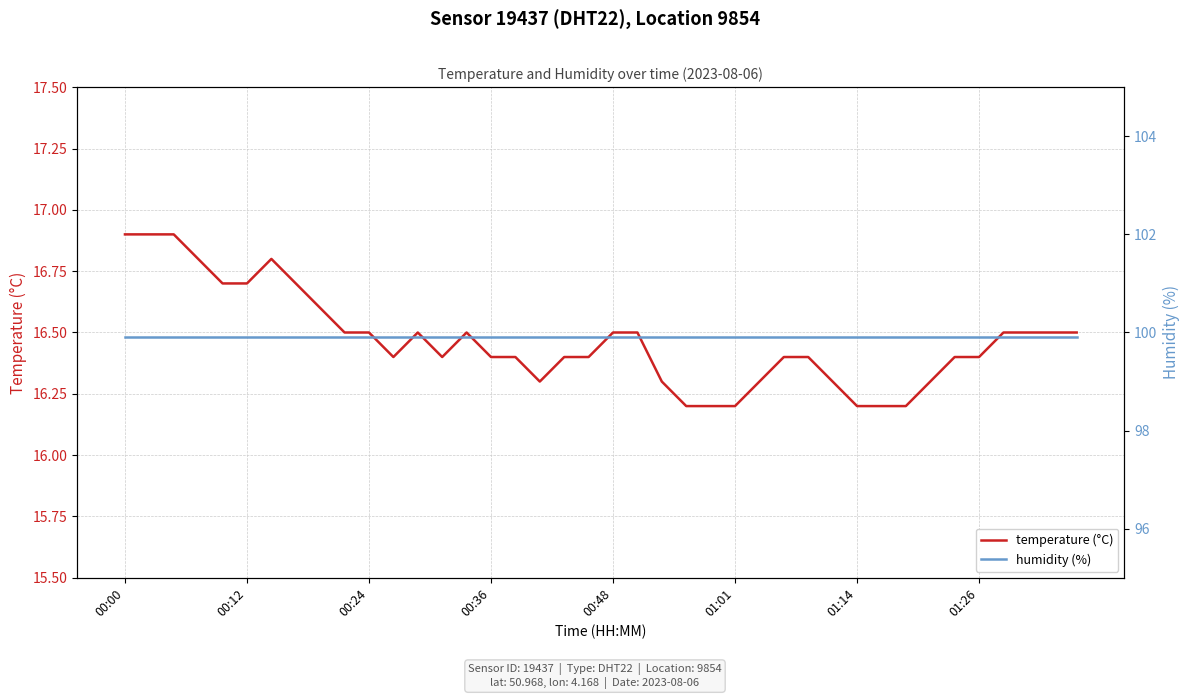

What is the minimum value for humidity (%)?

99.9